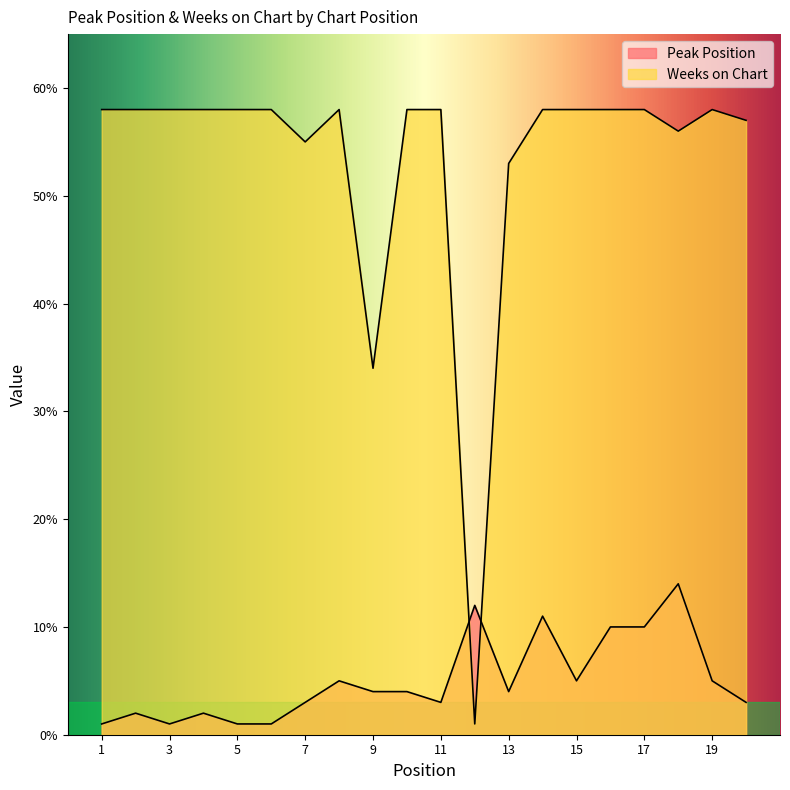

True or false: Peak Position has a value of 6 at 12.

False